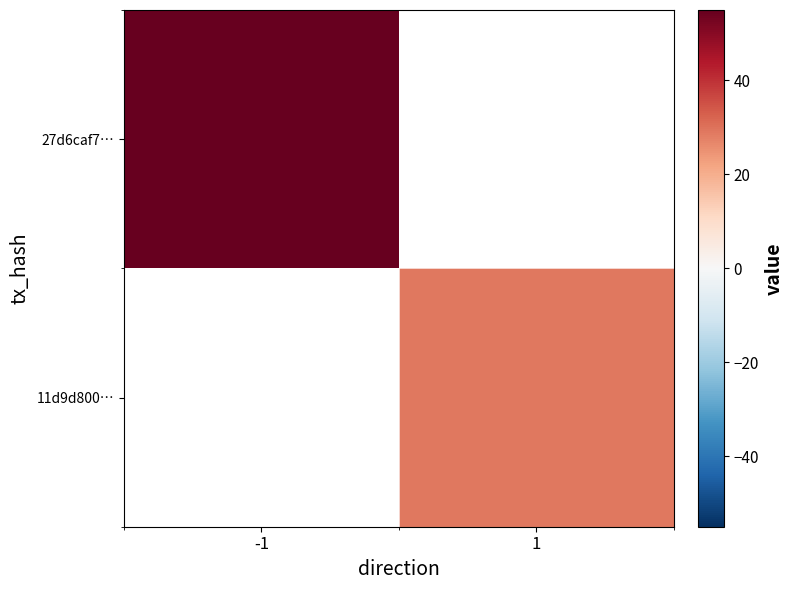

Is it true that 11d9d800… equals 15.0 at 1?

False